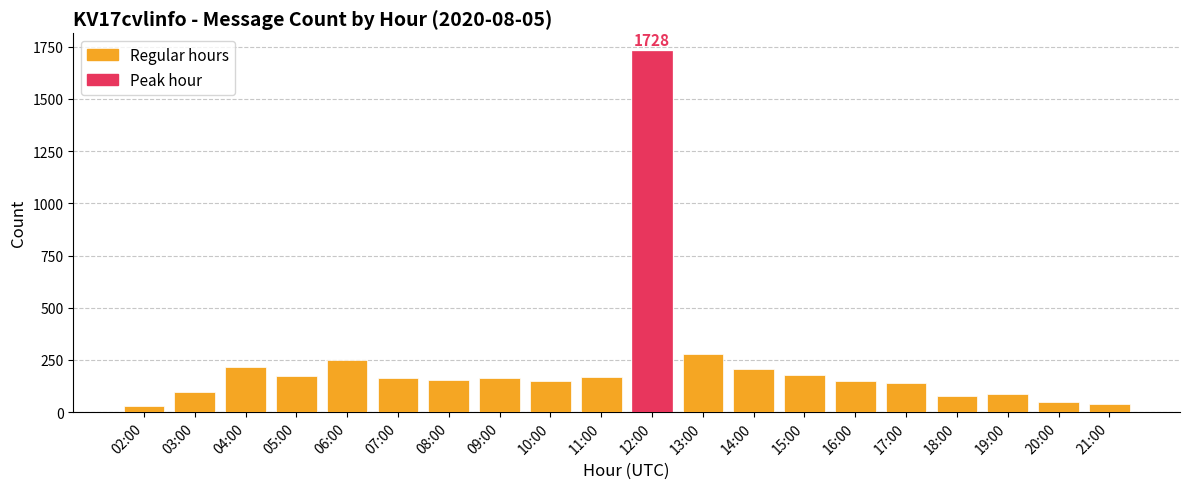

The chart shows a value of 420 at 13:00. True or false?

False